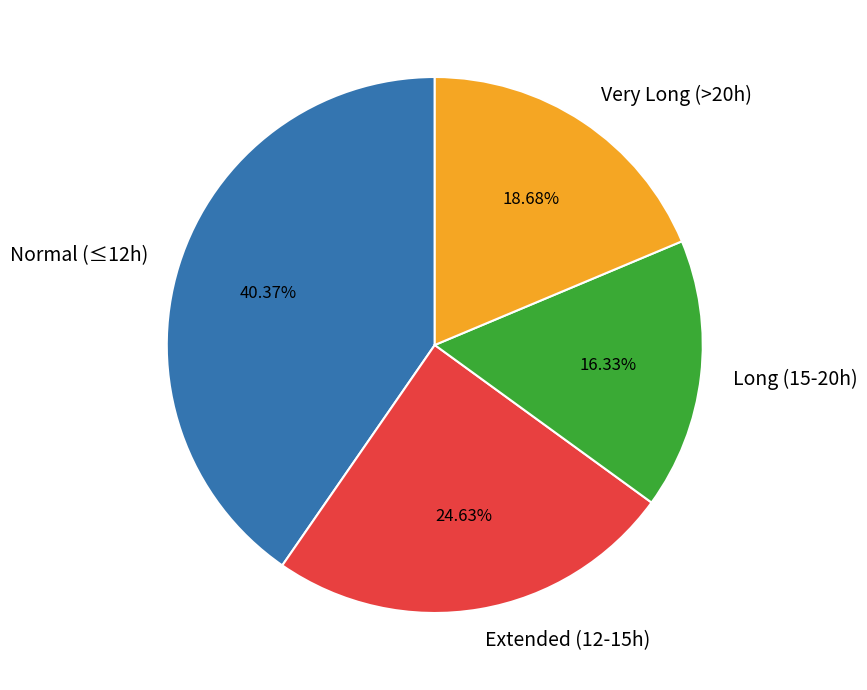

Does any single category account for the majority?

No